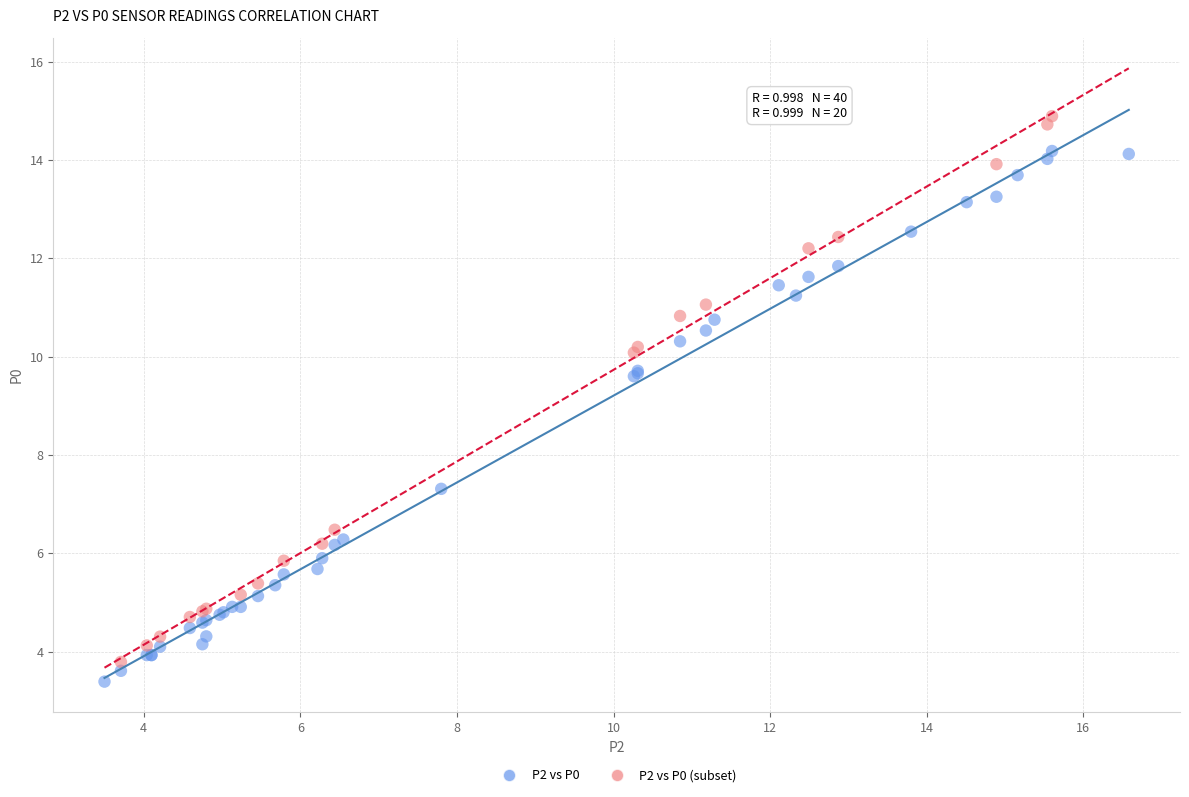

Which series reaches the maximum Y coordinate?

P2 vs P0 (subset)